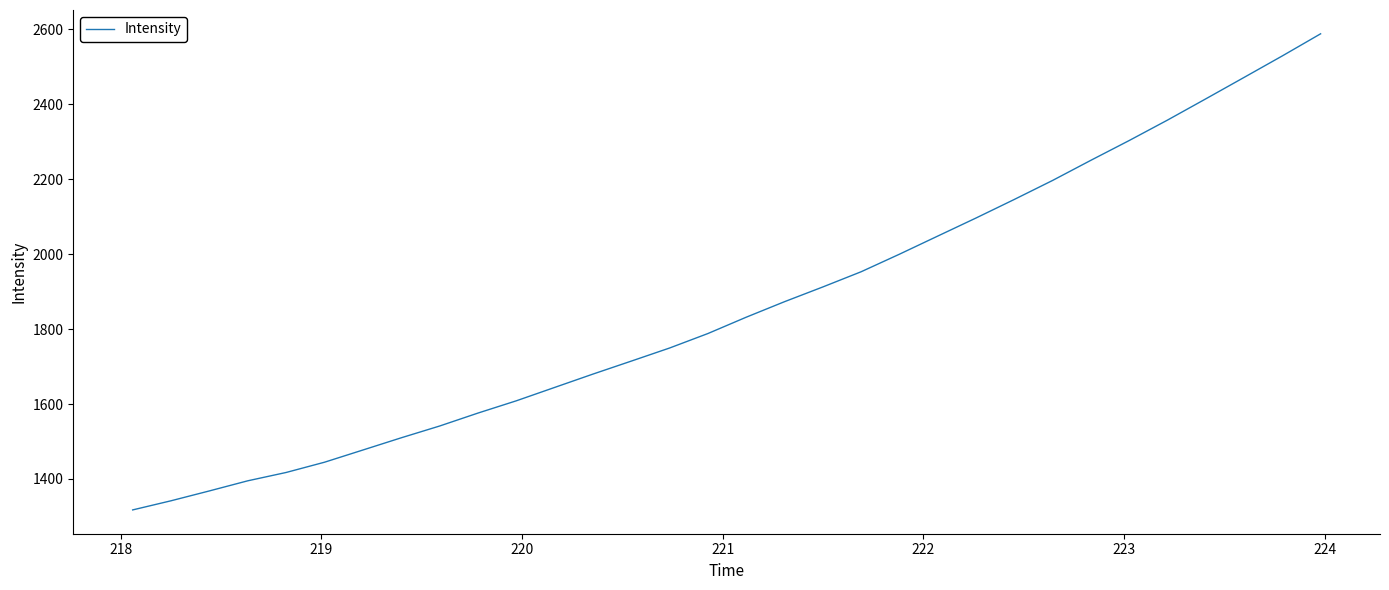

What is the maximum value shown in the chart?

2587.5